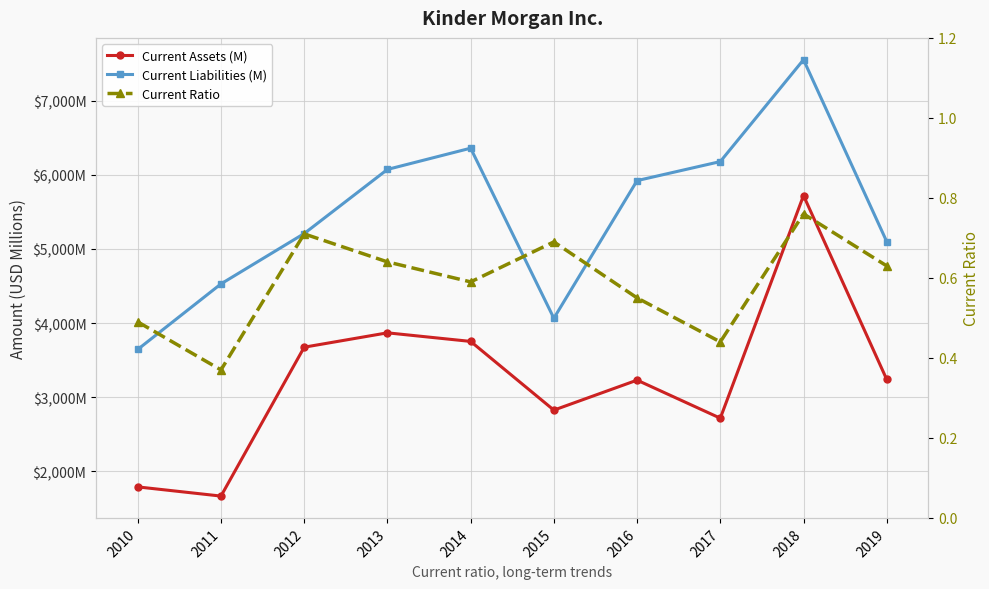

At which category is the sum across all series the highest?

2018